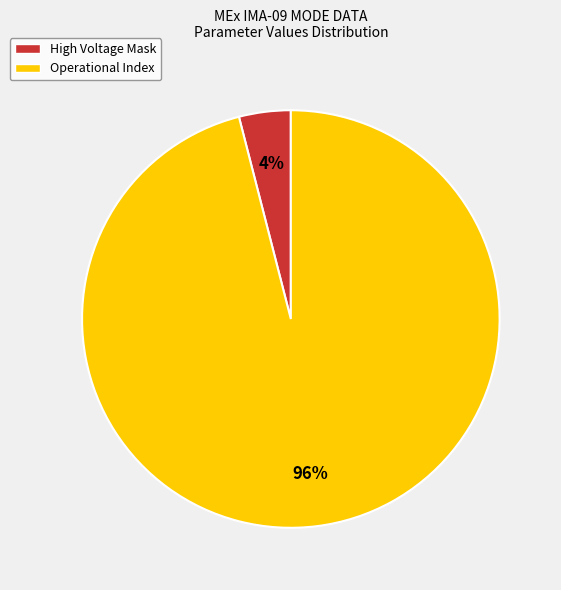

The Operational Index slice represents 96% of the pie. True or false?

True